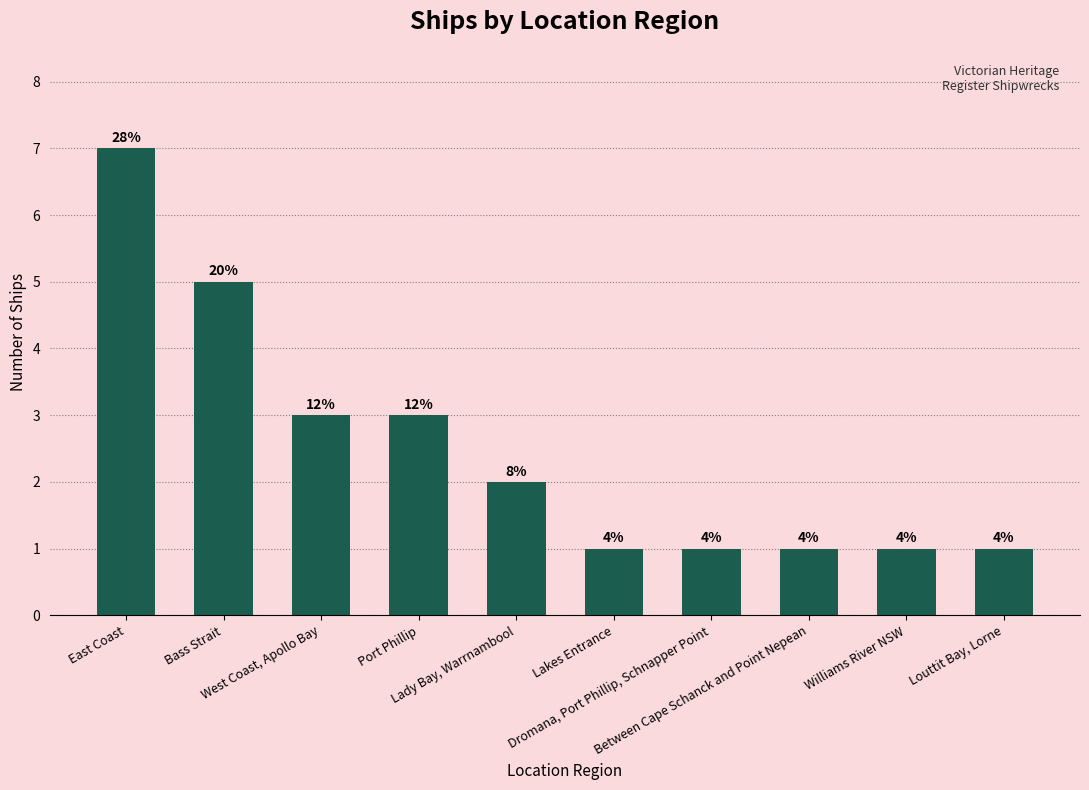

How many bars are there in total?

10